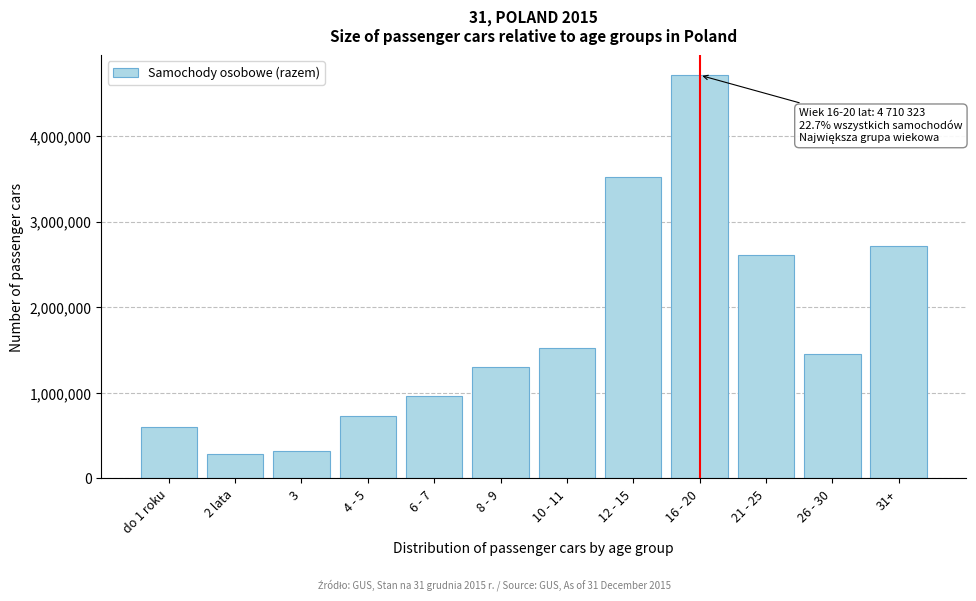

Reading left to right, transcribe all the data shown in this chart.

600589	284884	318535	729141	959455	1302196	1526177	3515910	4710323	2605976	1458589	2711648